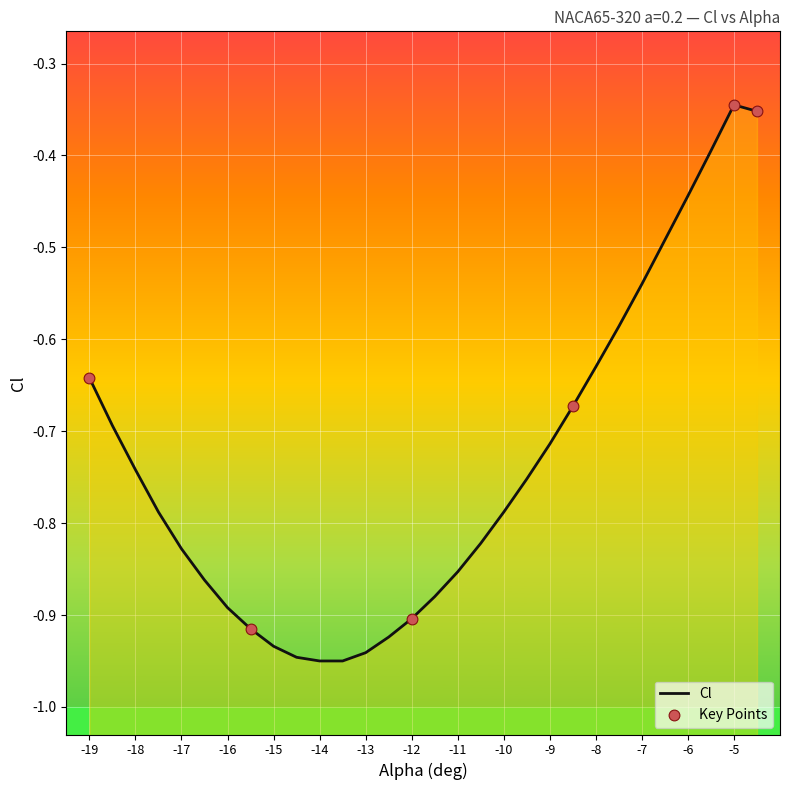

Which has a higher value, -6 or -10?

-6